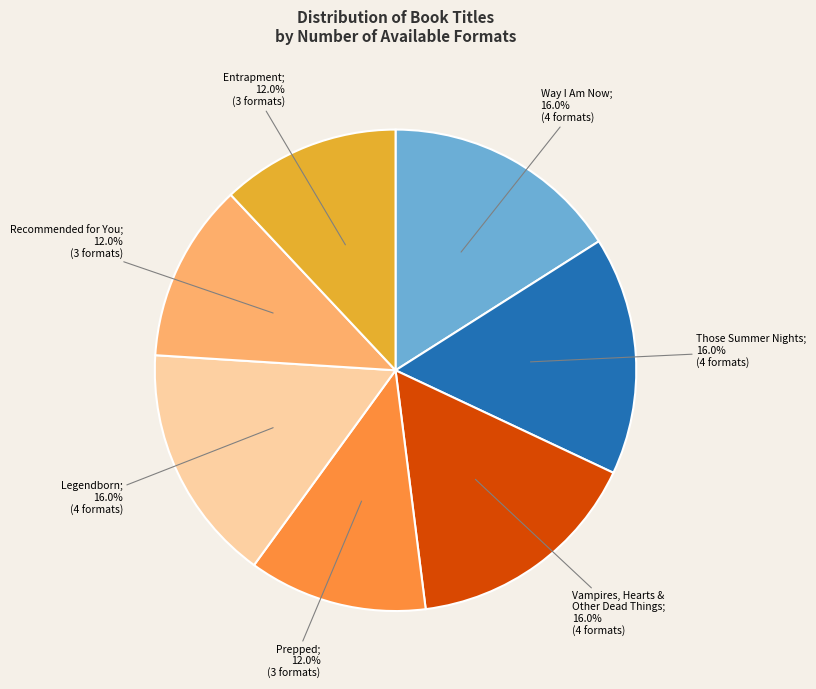

Does any single category account for the majority?

No